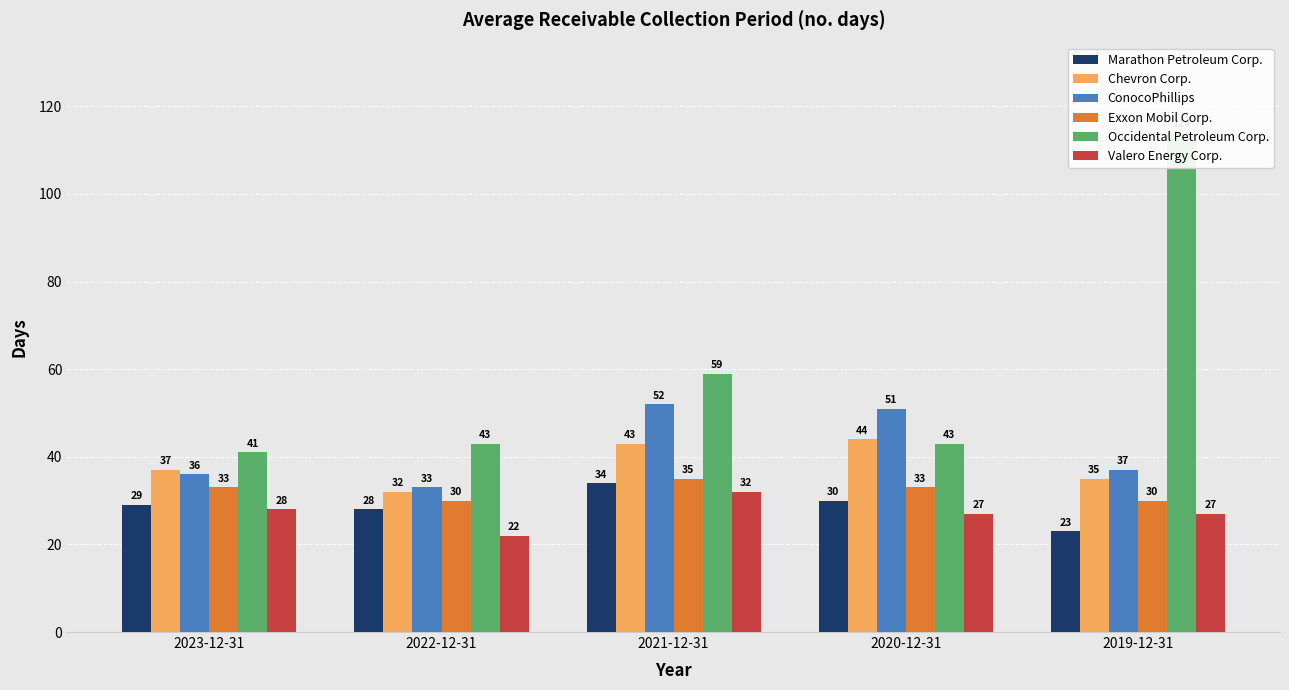

What are all the series names shown in the legend?

Marathon Petroleum Corp., Chevron Corp., ConocoPhillips, Exxon Mobil Corp., Occidental Petroleum Corp., Valero Energy Corp.